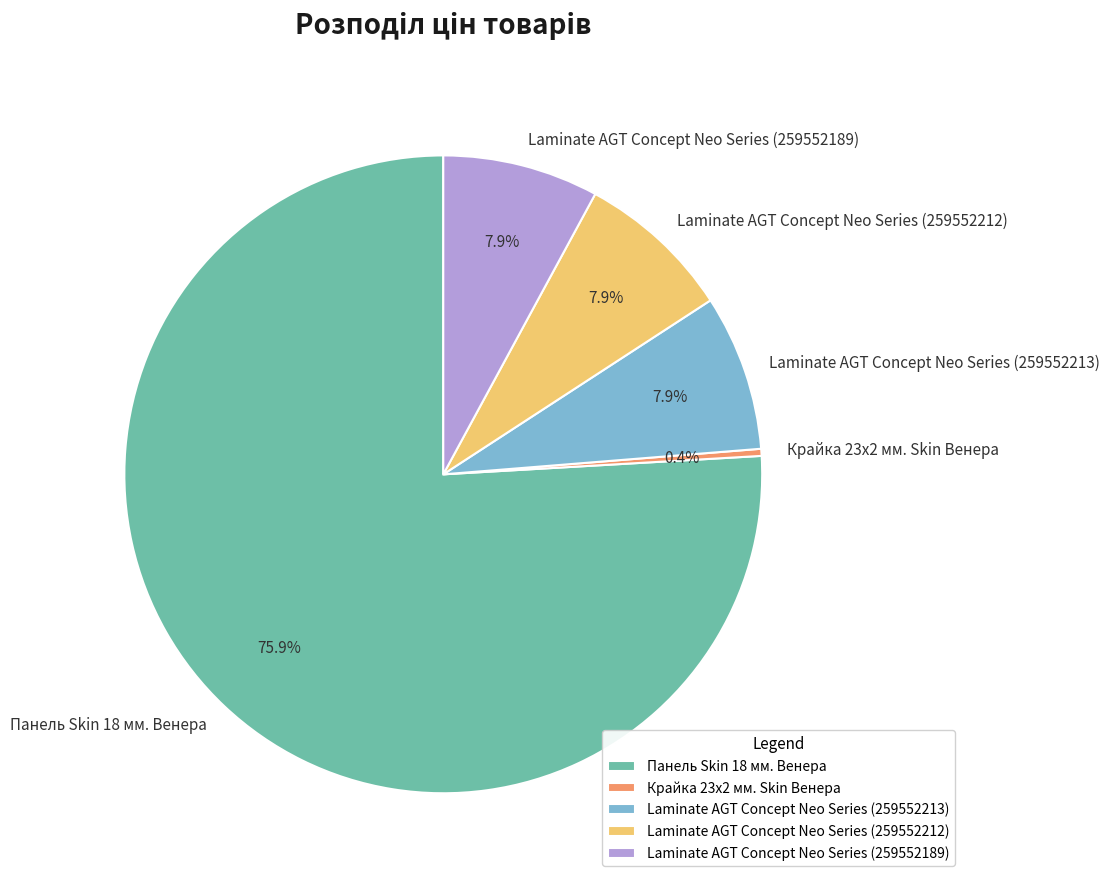

To the nearest percent, what is the combined percentage of Laminate AGT Concept Neo Series (259552189) and Панель Skin 18 мм. Венера?

84%